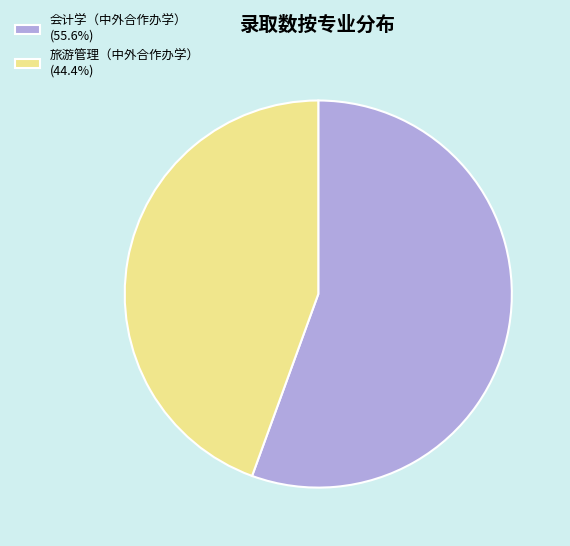

Approximately how many times larger is the value at 旅游管理（中外合作办学） (44.4%) compared to 会计学（中外合作办学） (55.6%)?

0.8